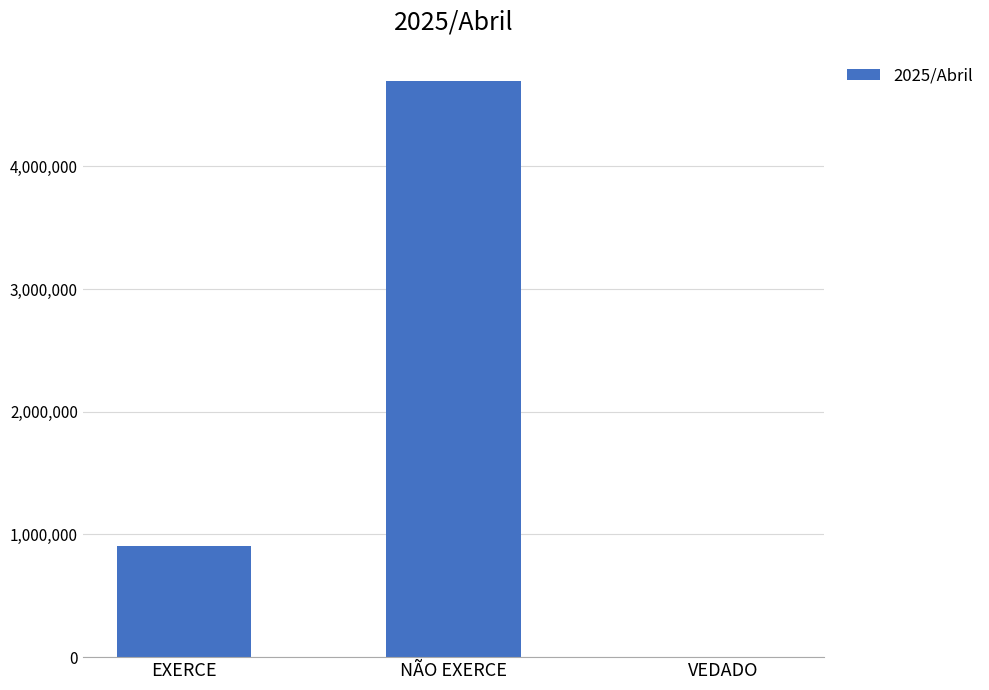

True or false: the data shows 1055697 at NÃO EXERCE.

False